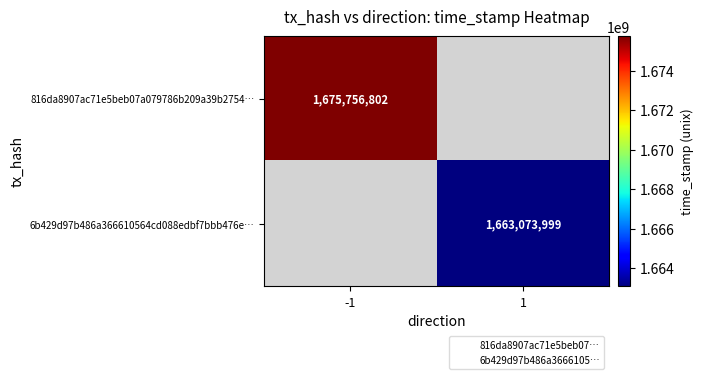

How many data points does each series have?

2